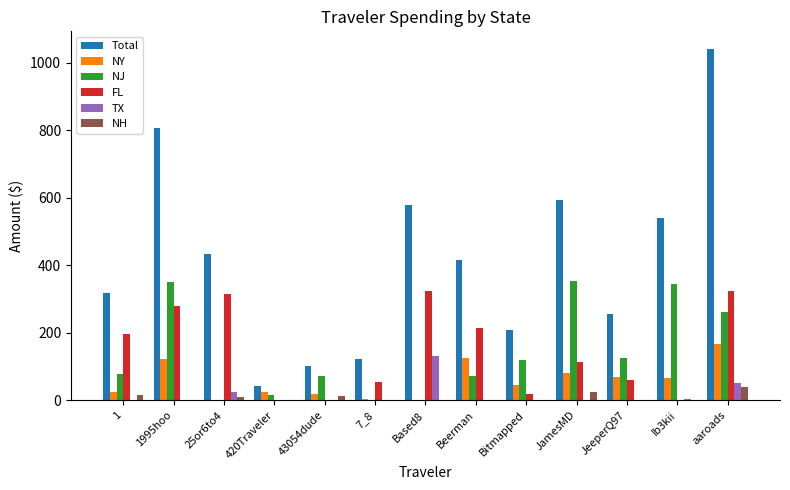

Is the value of Total at Ib3kii greater than the value of NY at aaroads?

Yes